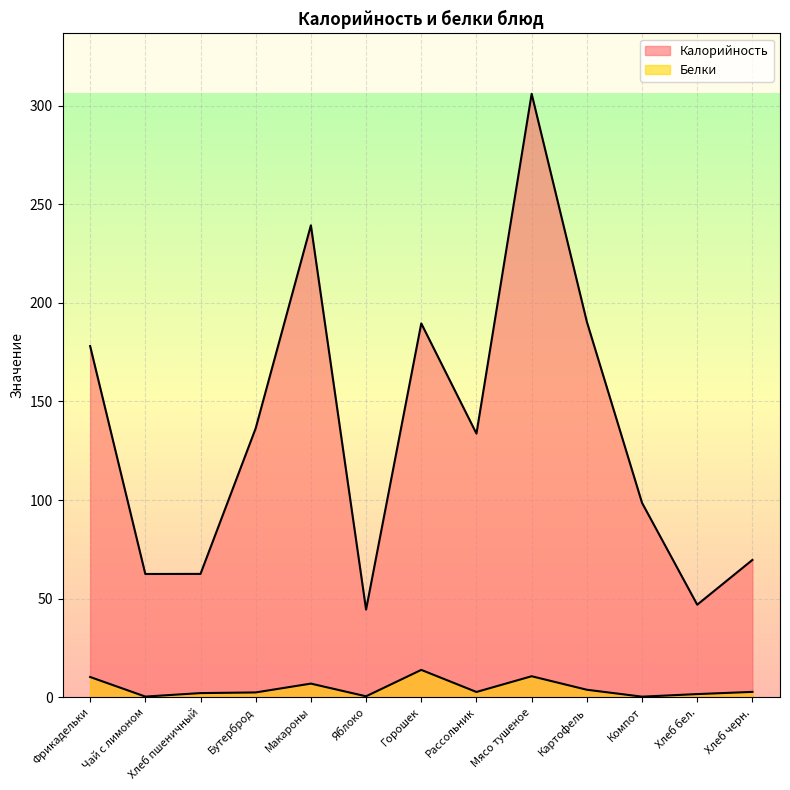

What is the label of the 13th point from the right?

Фрикадельки